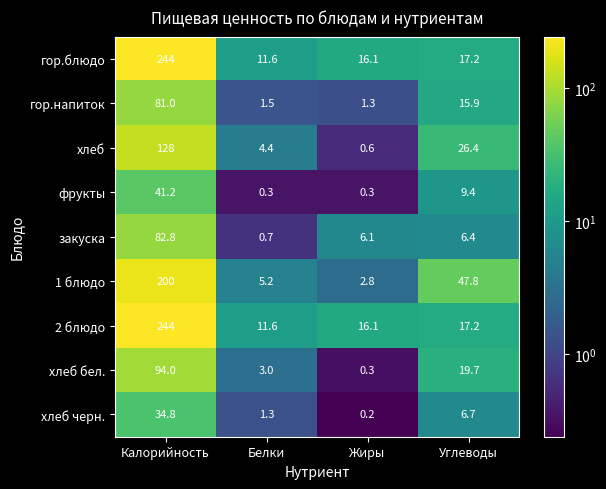

What is the minimum value for гор.напиток?

1.3